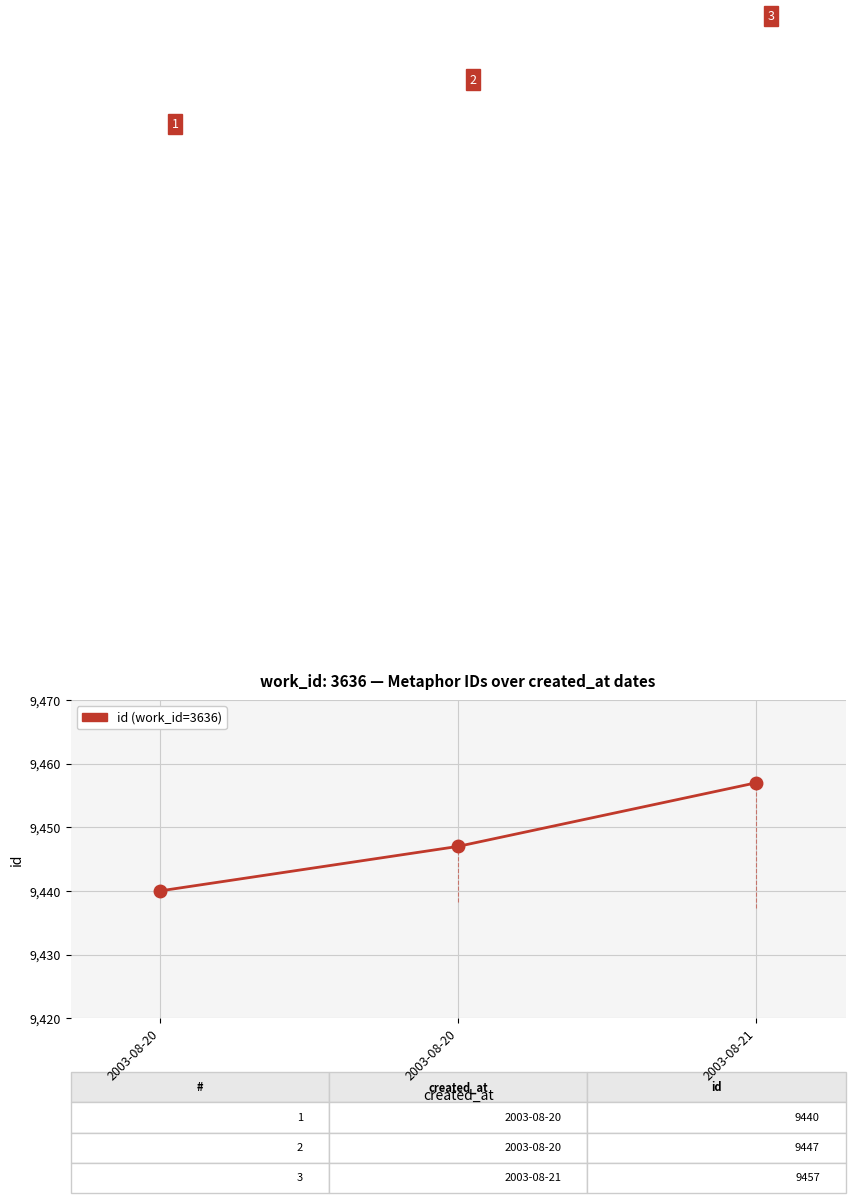

How many lines are shown in the chart?

1